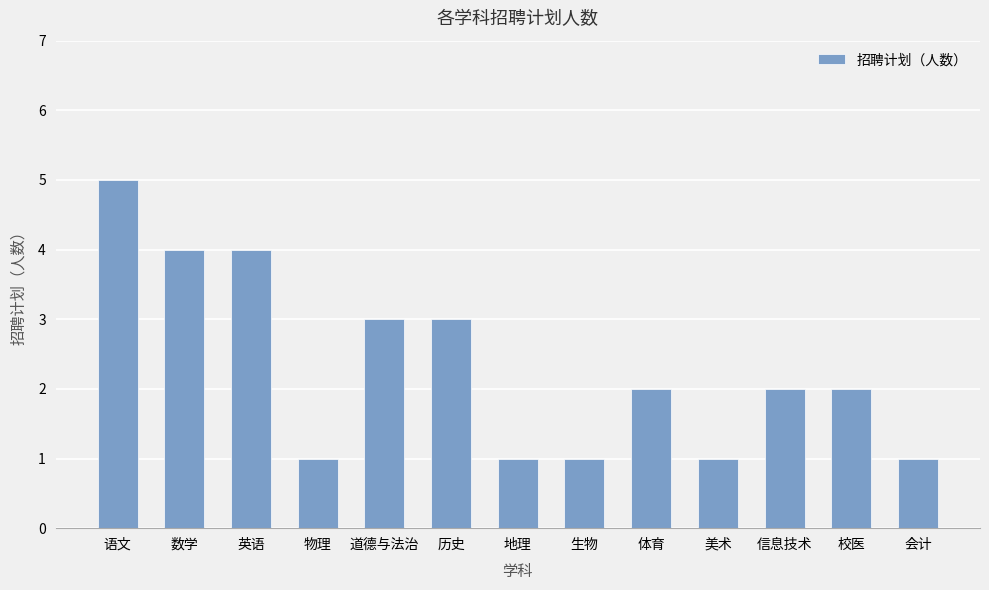

At which label does the data first exceed 2?

语文